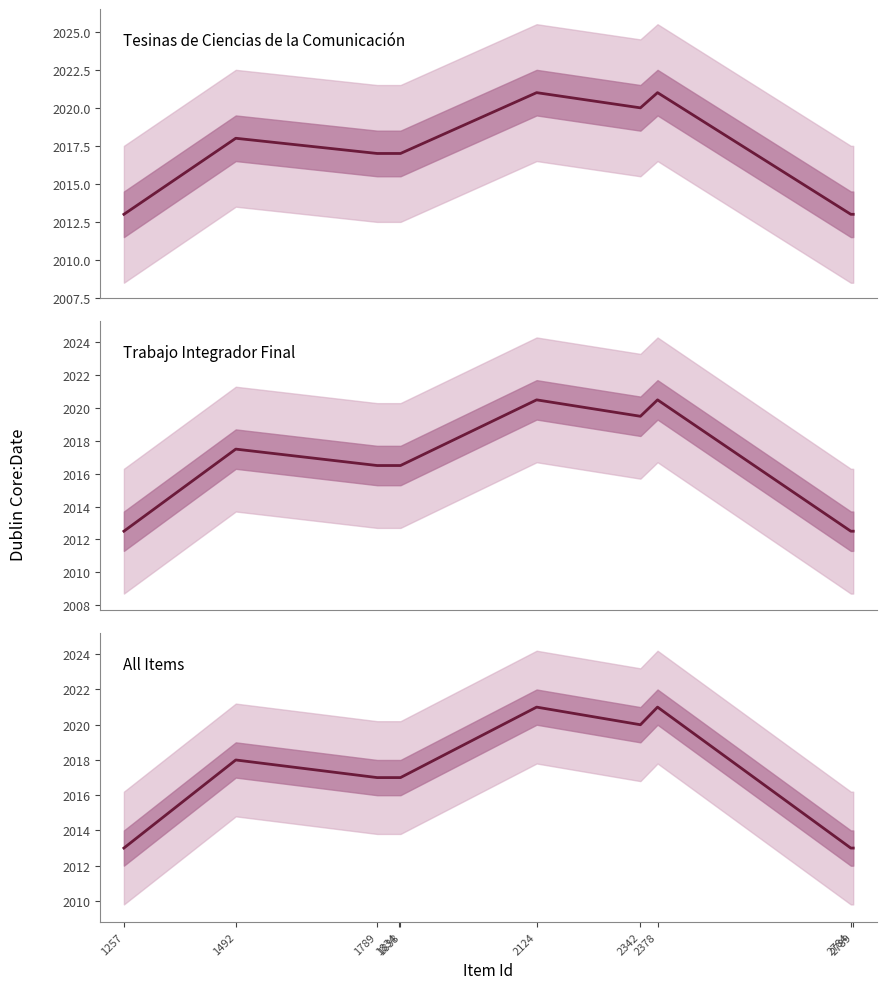

Reading left to right, extract all data points from this chart.

1257=2013	1492=2018	1789=2017	1834=2017	1838=2017	2124=2021	2342=2020	2378=2021	2784=2013	2789=2013